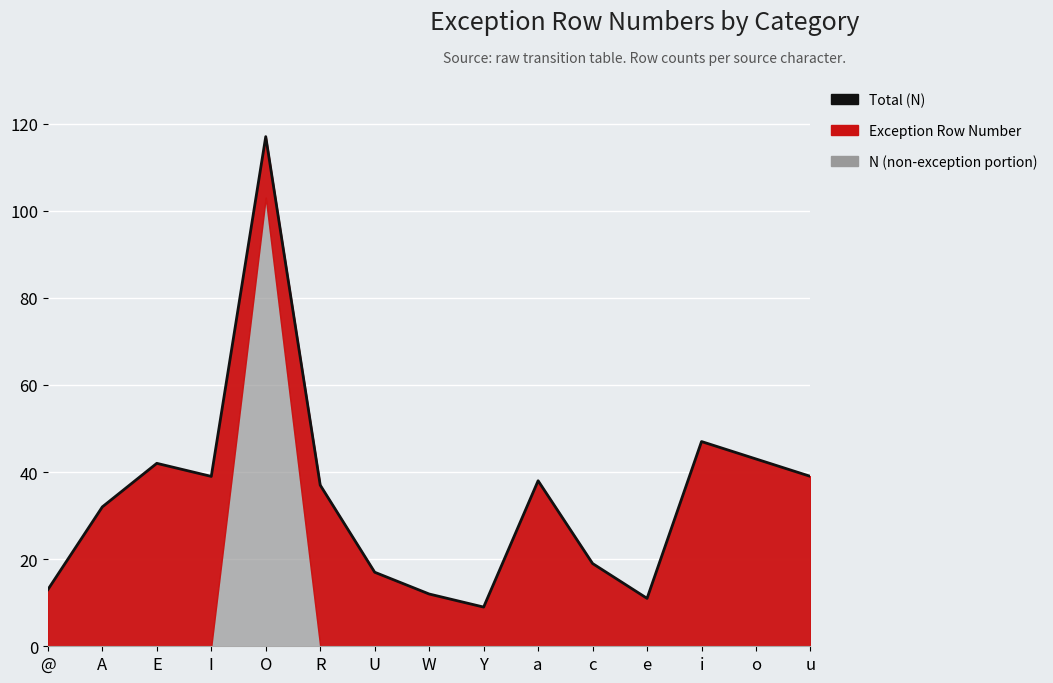

How many values exceed 37?

7